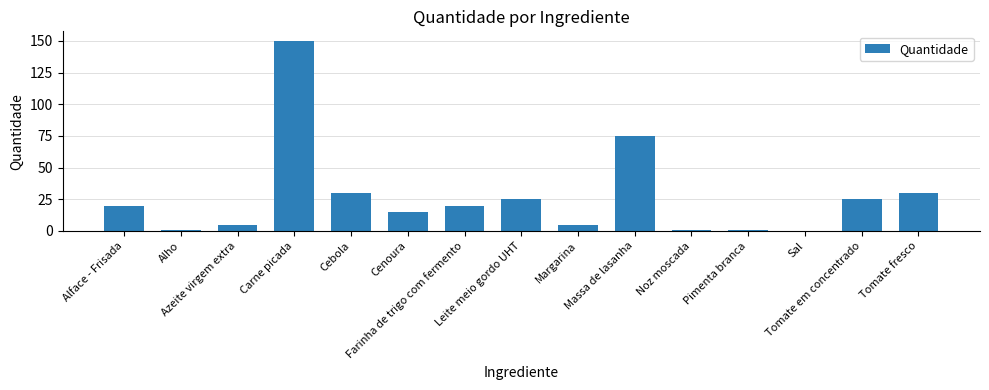

What is the maximum value shown in the chart?

150.0